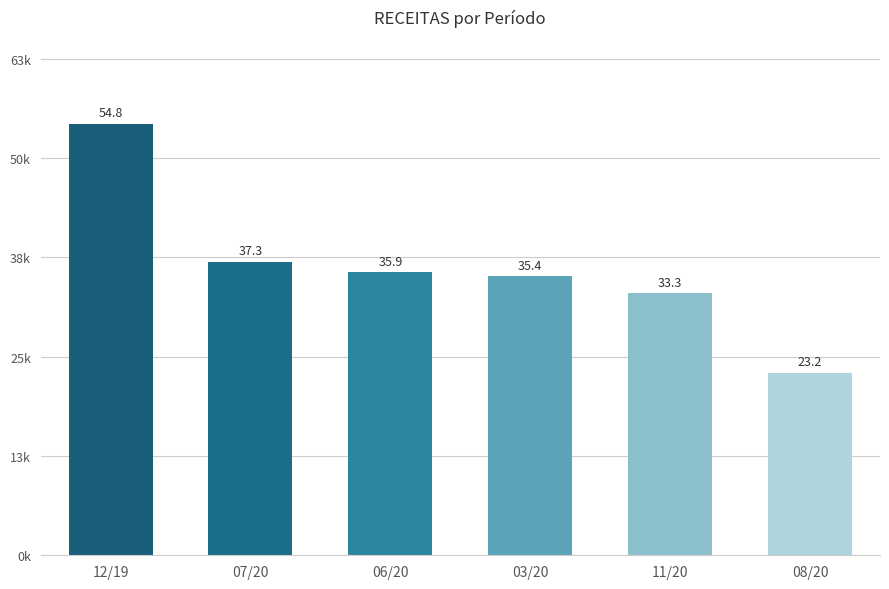

Reading right to left, list all the values displayed in this chart.

08/20=23208.0	11/20=33322.3	03/20=35423.6	06/20=35923.8	07/20=37305.4	12/19=54826.1